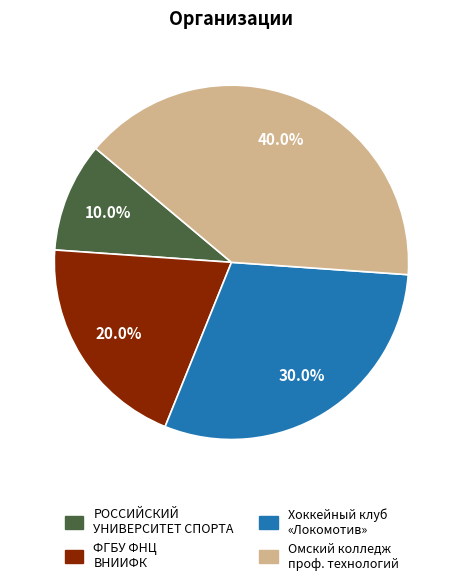

Is there a majority slice in this chart?

No